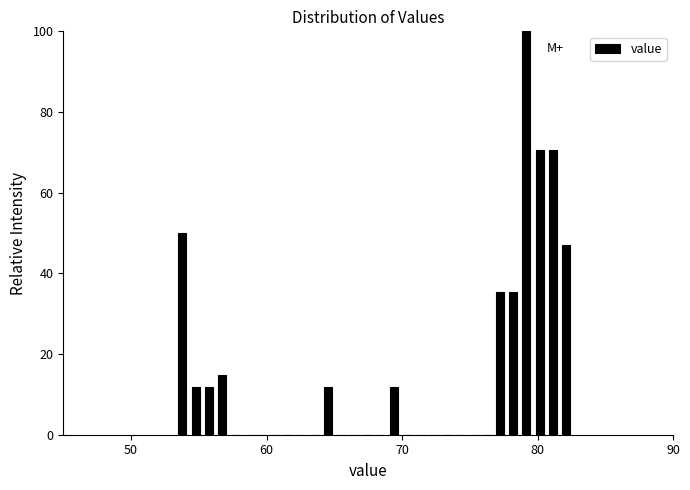

Around what value on the x-axis is the tallest bar? Give the approximate position of its centre, as read against the axis.

79